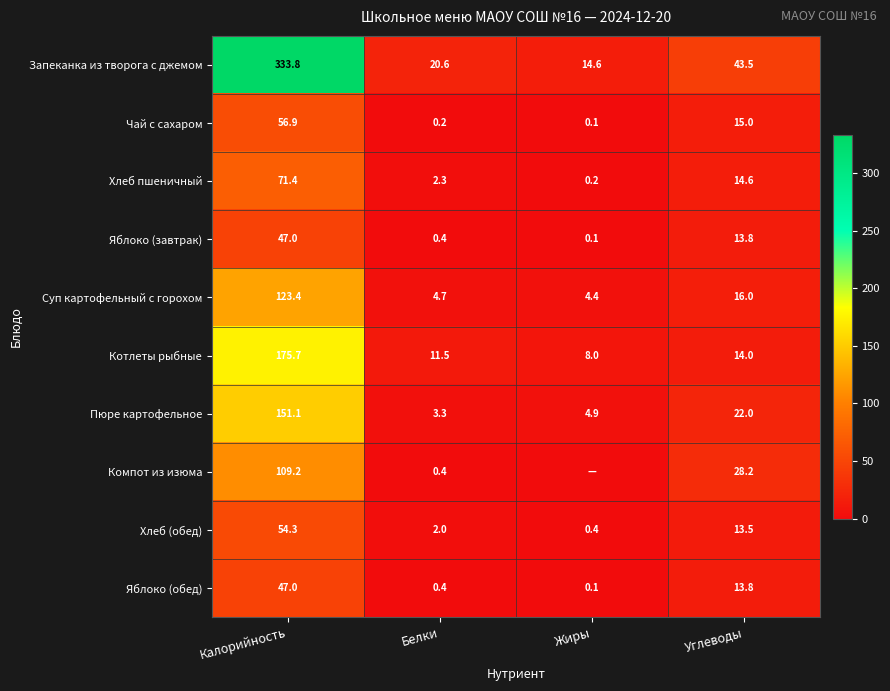

At which category does the chart reach its minimum across all series?

Жиры